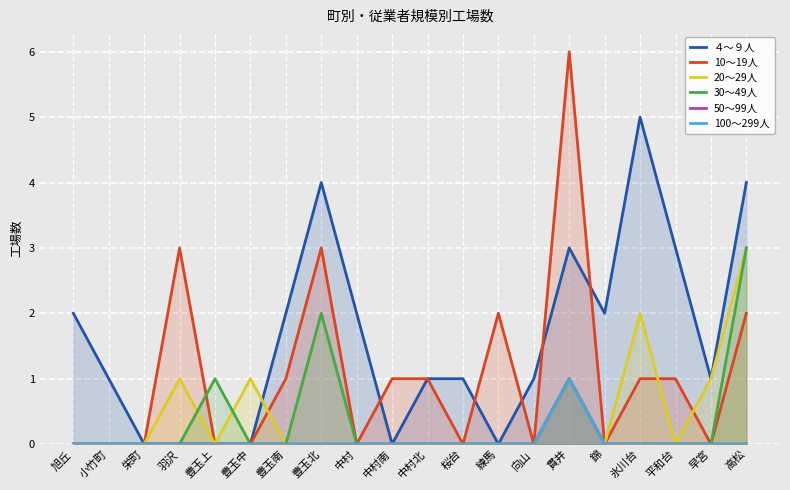

The 50～99人 series shows 0 at 高松. True or false?

True